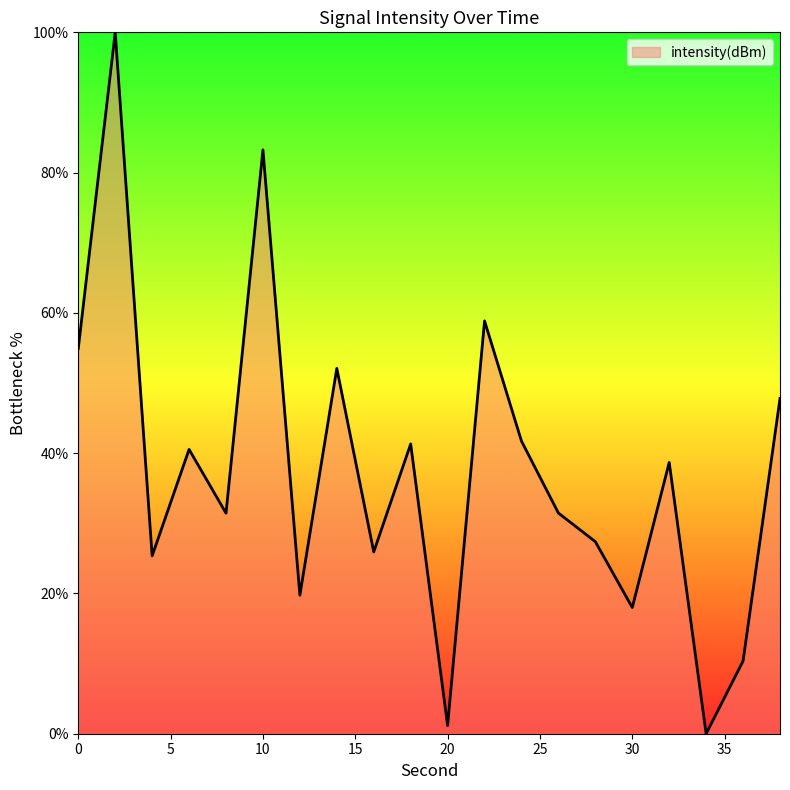

What is the difference between the maximum and minimum values?

100.0